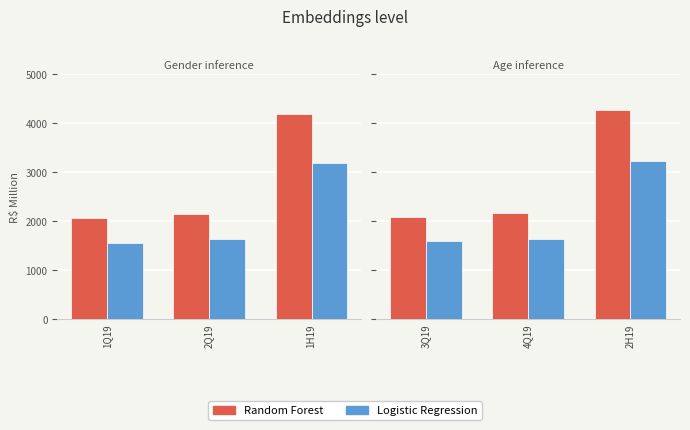

Which series has the largest range (max minus min)?

Random Forest